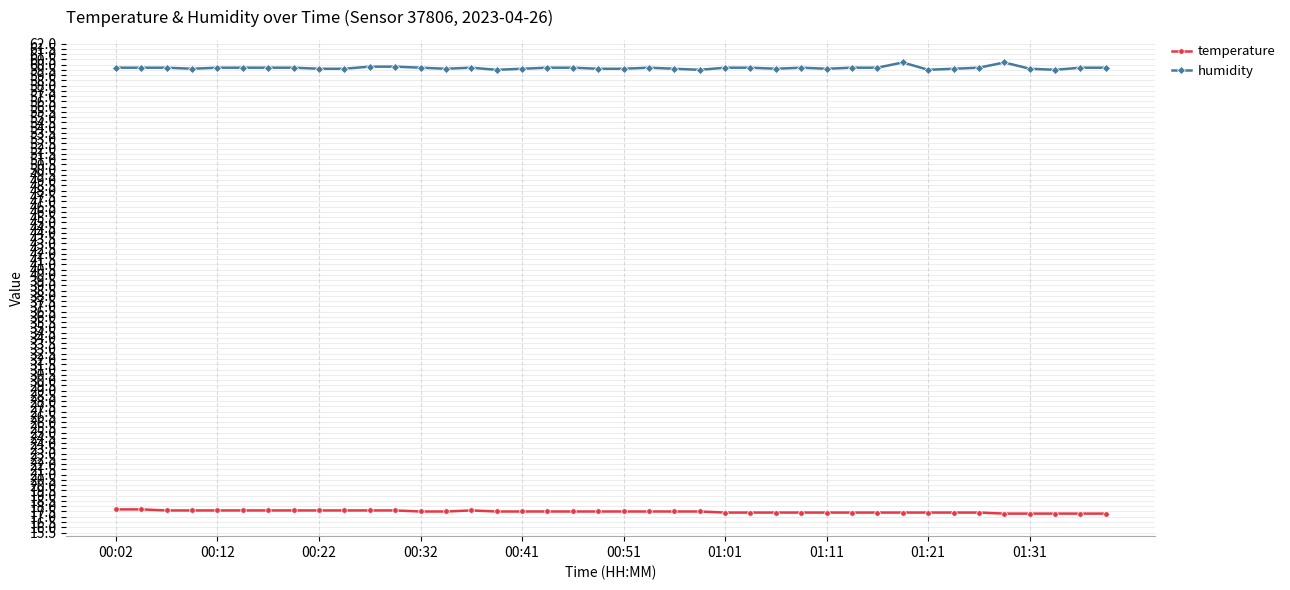

How many humidity values are between 59 and 60?

38